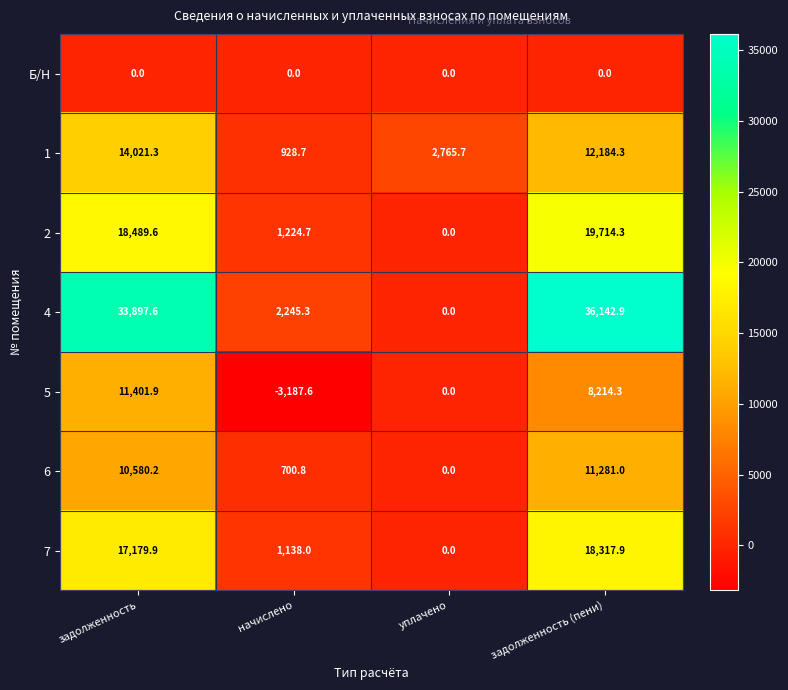

At which label does 5 reach its minimum?

начислено